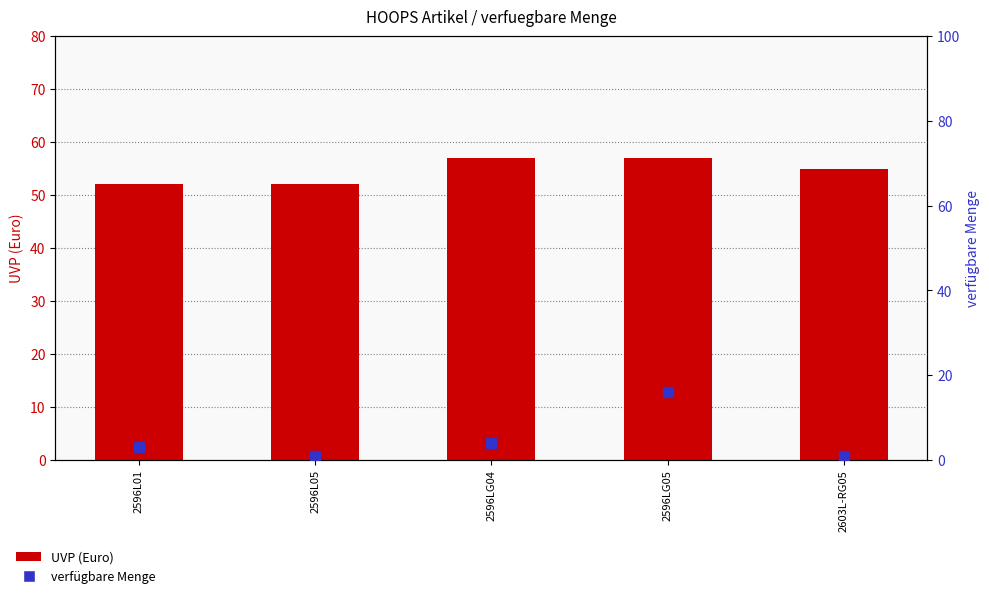

Which series contains the highest Y value?

UVP (Euro)